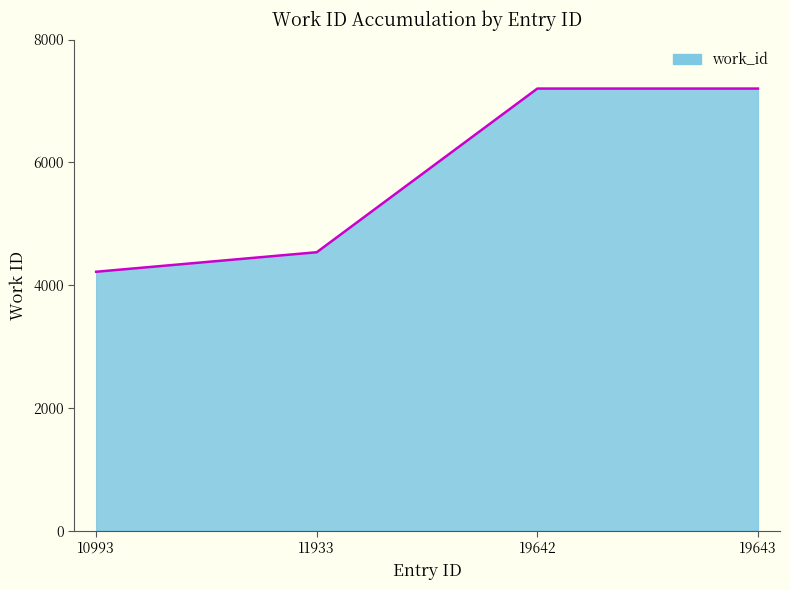

What is the sum of the values at 11933 and 19642?

11736